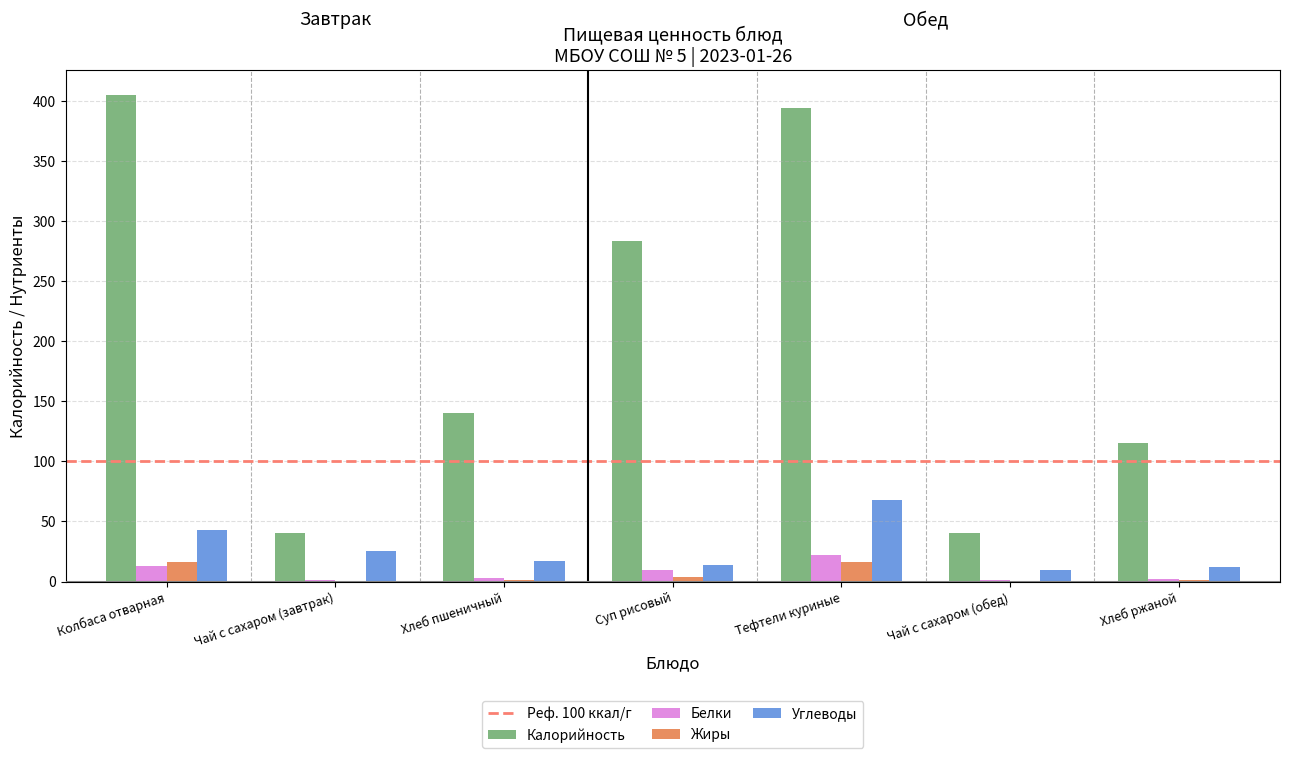

Which label corresponds to the largest value in the chart?

Колбаса отварная